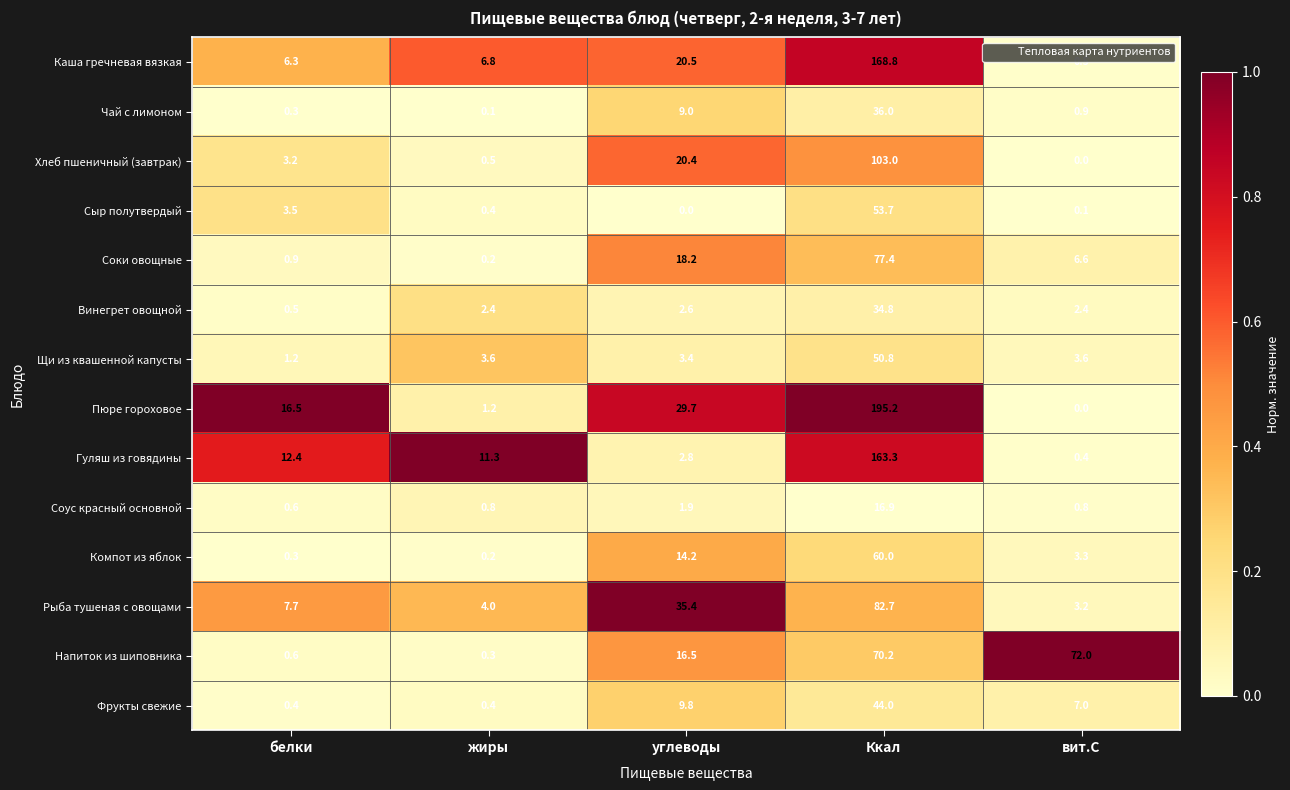

The value of Фрукты свежие at жиры is 0.4. True or false?

True